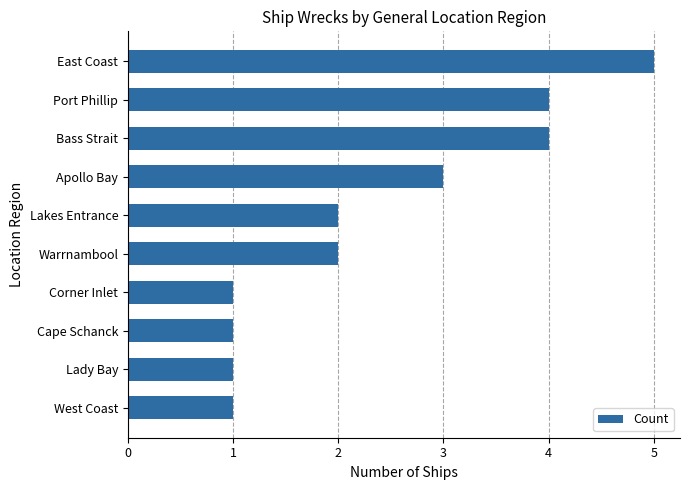

What is the sum of all values?

24